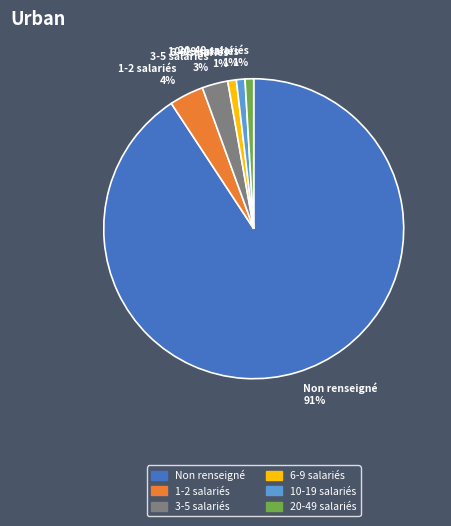

Do 20-49 salariés and 3-5 salariés together represent more than half of the pie?

No